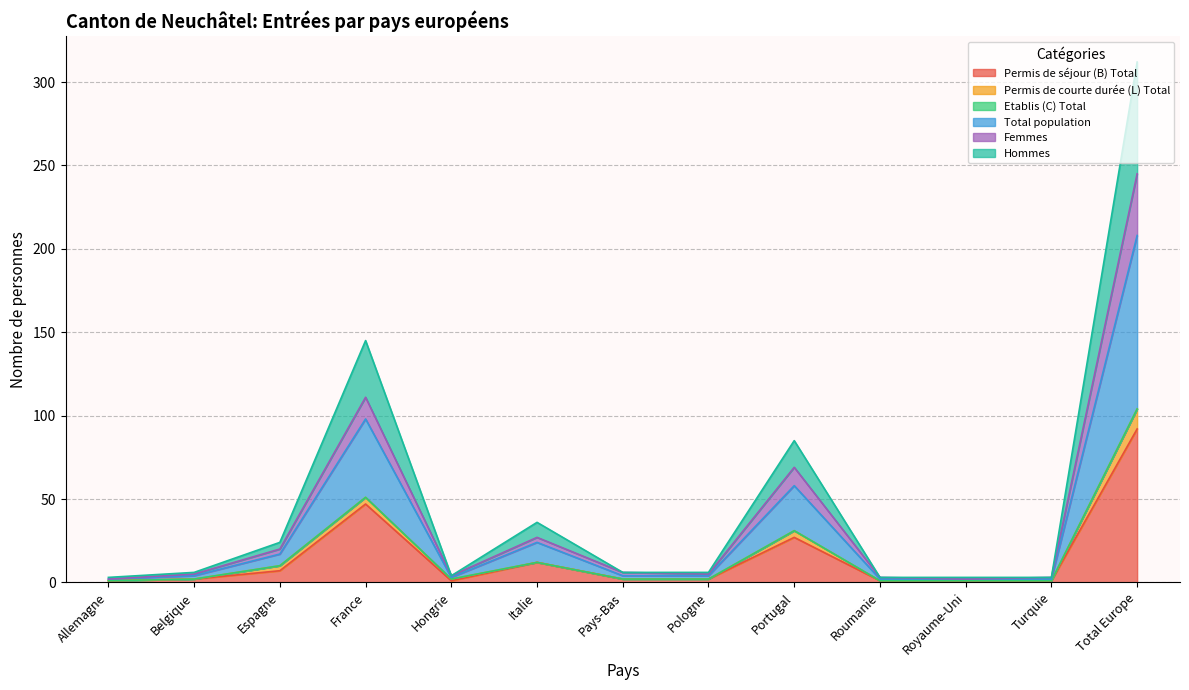

What is the value of the Total population point at the 5th from the left?

4